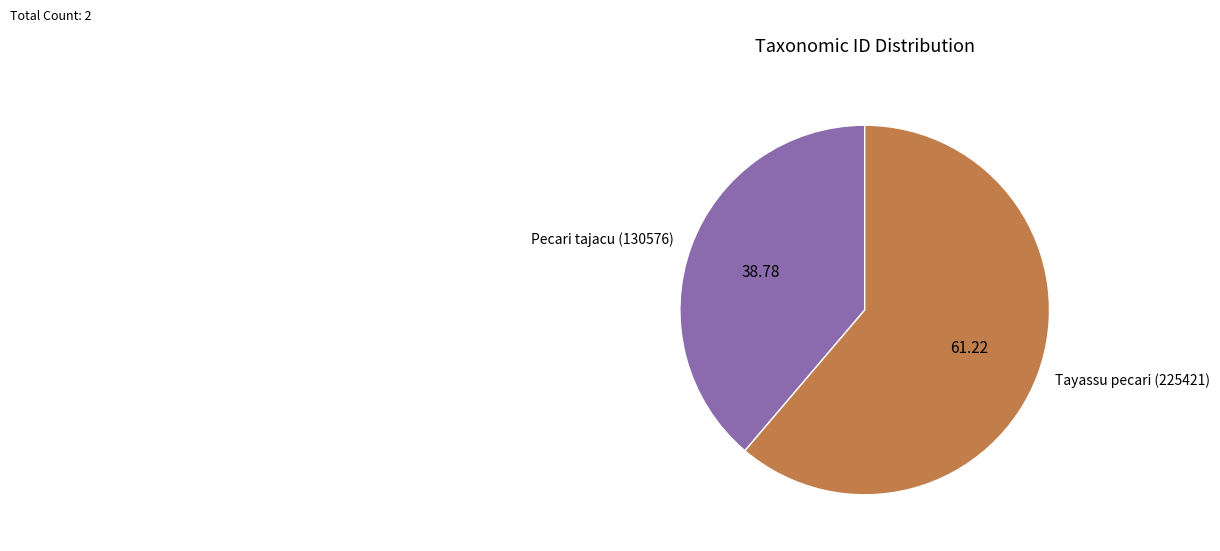

Which has a higher value, Tayassu pecari (225421) or Pecari tajacu (130576)?

Tayassu pecari (225421)